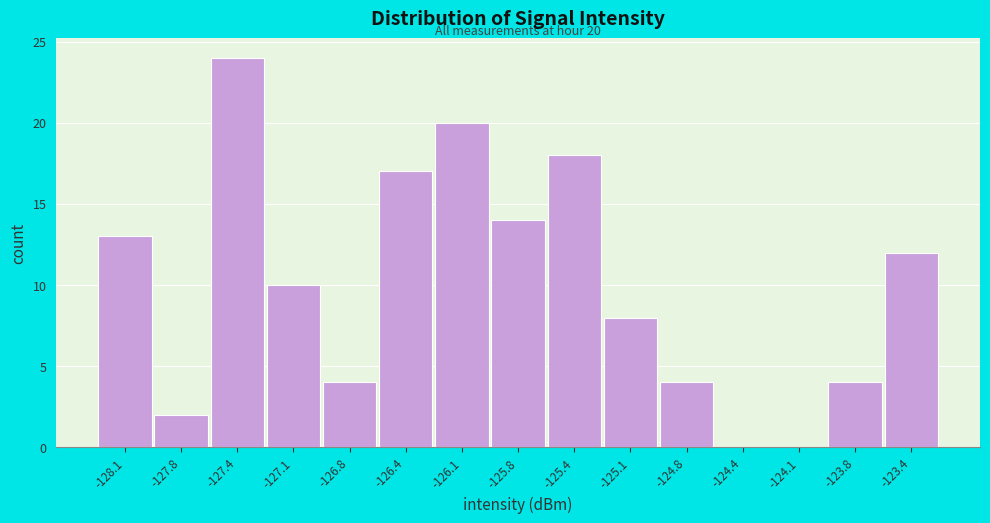

Over which range of the x-axis is the bar tallest?

-127.60 to -127.30